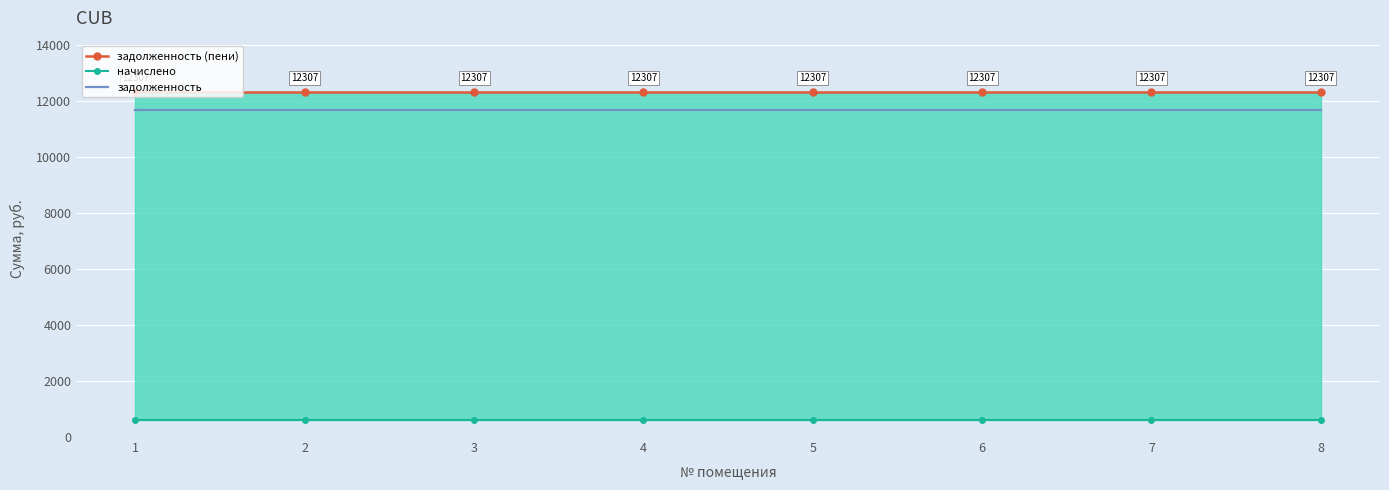

What is the maximum value for задолженность (пени)?

12306.6